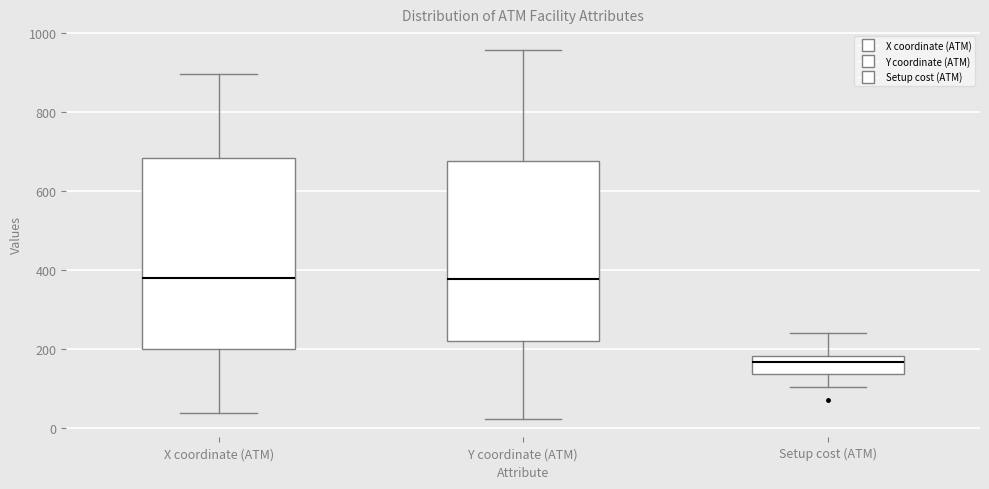

Reading left to right, read every box against the y-axis: the position of its median line, the range the box covers, and the ends of its whiskers. The values are not printed on the chart, so give them approximately, as read against the axis.

X coordinate (ATM): median 380, box 200 to 680, whiskers 40 to 900
Y coordinate (ATM): median 380, box 220 to 680, whiskers 20 to 960
Setup cost (ATM): median 160, box 140 to 180, whiskers 100 to 240